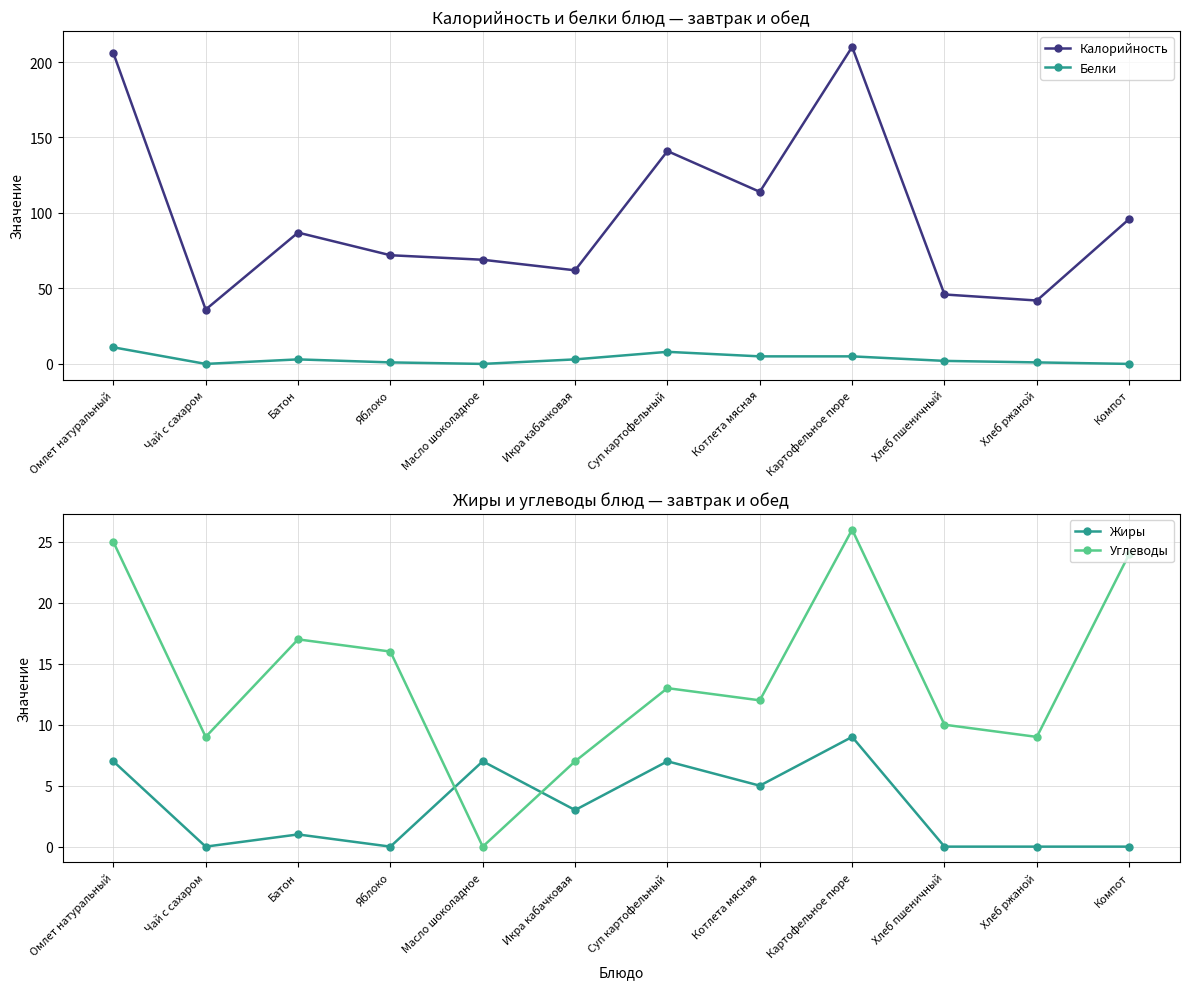

Is it true that Жиры equals 0 at Чай с сахаром?

True